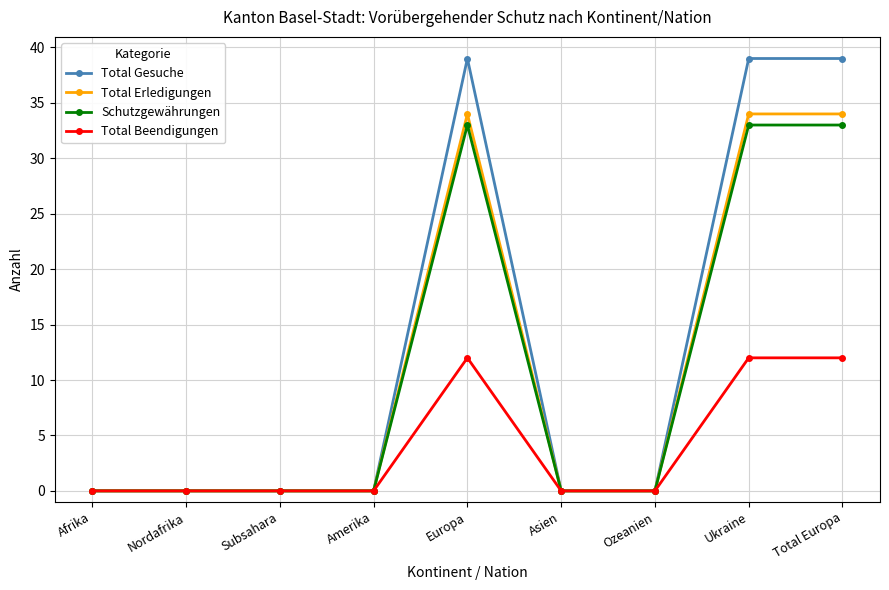

What is the sum of the Schutzgewährungen values at Total Europa and Ukraine?

66